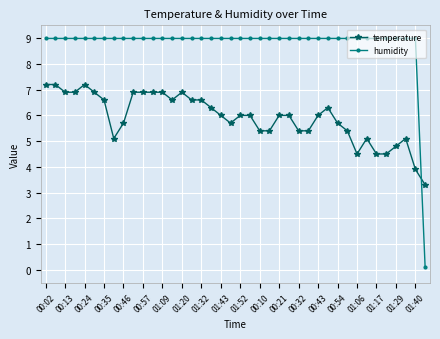

What are all the series names shown in the legend?

temperature, humidity